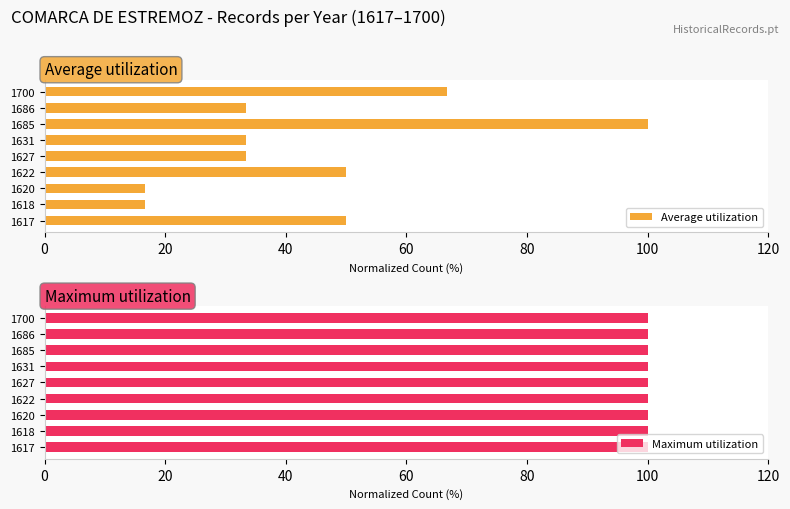

What is the difference between the maximum and minimum values in the Average utilization series?

83.3